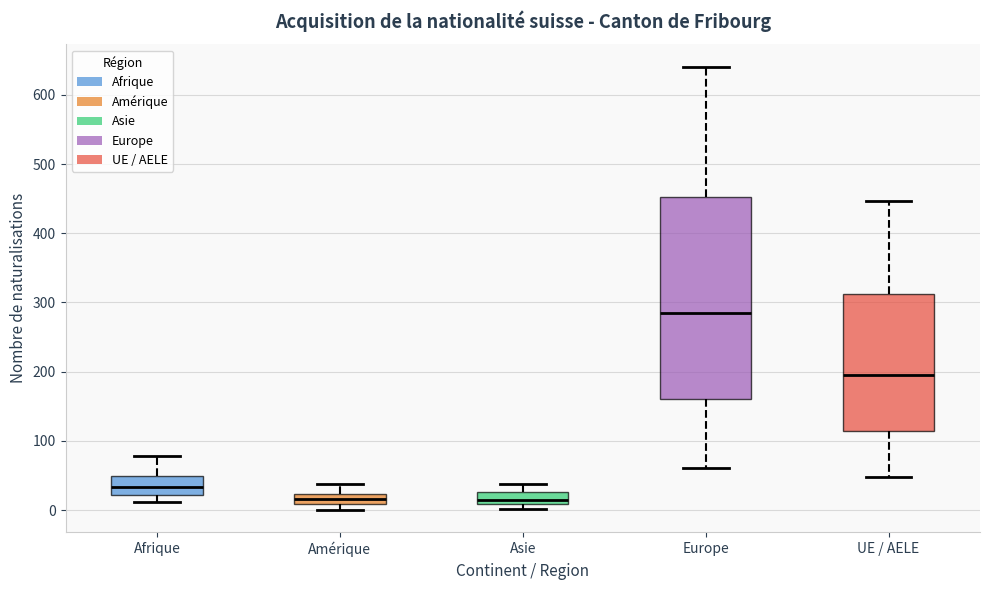

Reading left to right, transcribe this box plot: for each box, give where its median line is, the range the box spans, and where its two whiskers end, as read against the y-axis. The values are not printed on the chart, so give them approximately, as read against the axis.

Afrique: median 30, box 20 to 50, whiskers 10 to 80
Amérique: median 20 (inside the box), box 10 to 20, whiskers 0 to 40
Asie: median 20, box 10 to 30, whiskers 0 to 40
Europe: median 280, box 160 to 450, whiskers 60 to 640
UE / AELE: median 200, box 110 to 310, whiskers 50 to 450